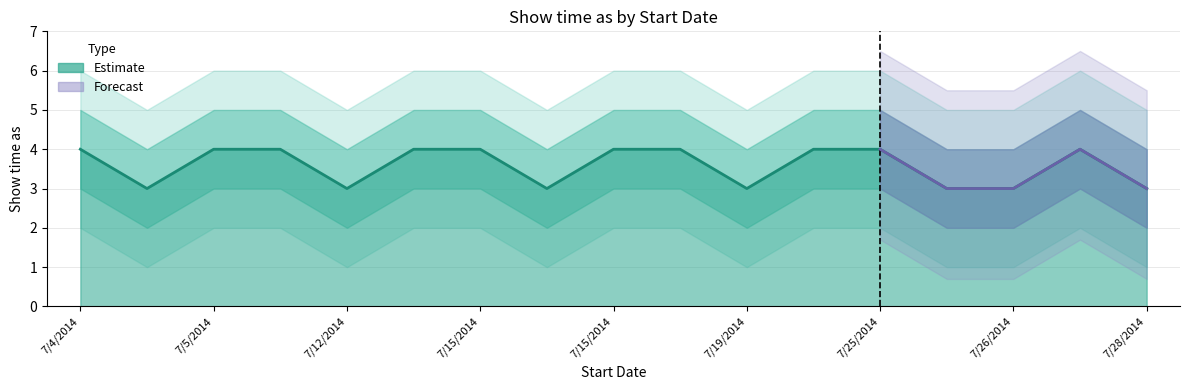

True or false: the data shows 4 at 7/18/2014.

True